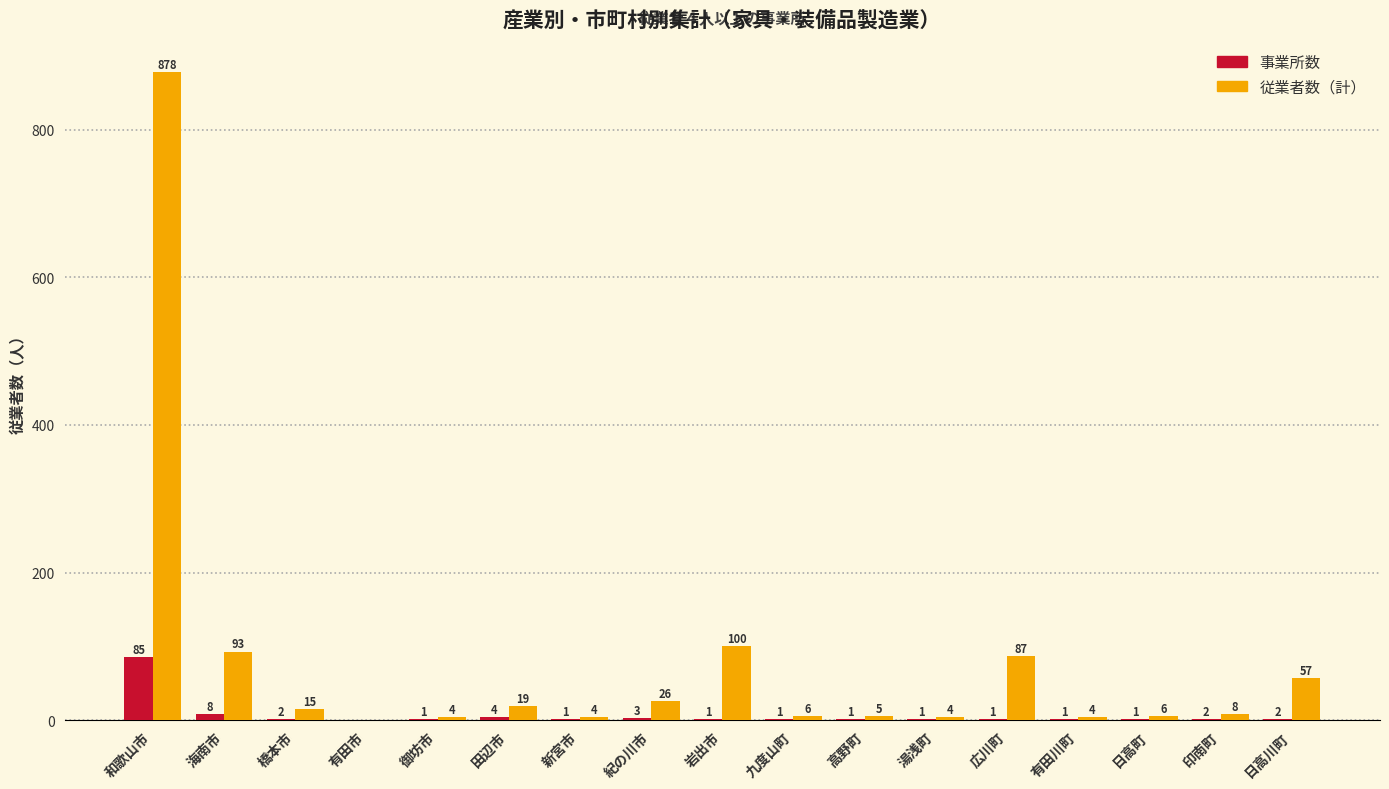

Reading left to right, what are all the values shown in this chart?

事業所数: 和歌山市=85	海南市=8	橋本市=2	有田市=0	御坊市=1	田辺市=4	新宮市=1	紀の川市=3	岩出市=1	九度山町=1	高野町=1	湯浅町=1	広川町=1	有田川町=1	日高町=1	印南町=2	日高川町=2
従業者数（計）: 和歌山市=878	海南市=93	橋本市=15	有田市=0	御坊市=4	田辺市=19	新宮市=4	紀の川市=26	岩出市=100	九度山町=6	高野町=5	湯浅町=4	広川町=87	有田川町=4	日高町=6	印南町=8	日高川町=57